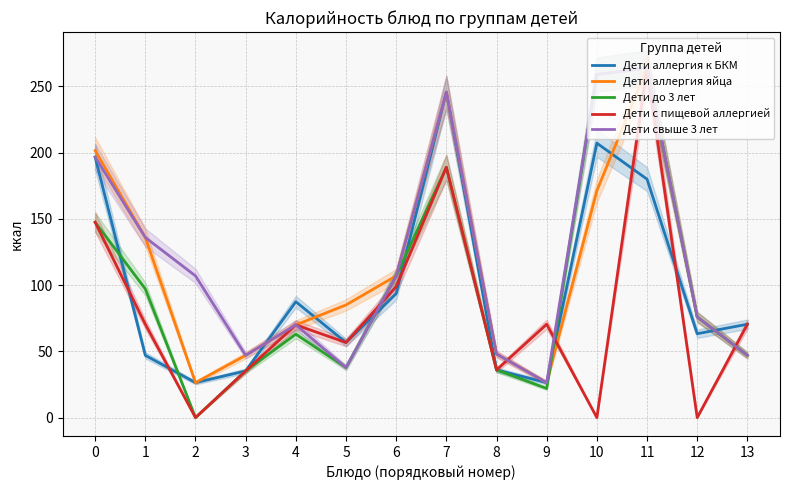

What is the sum of all Дети до 3 лет values?

1380.7